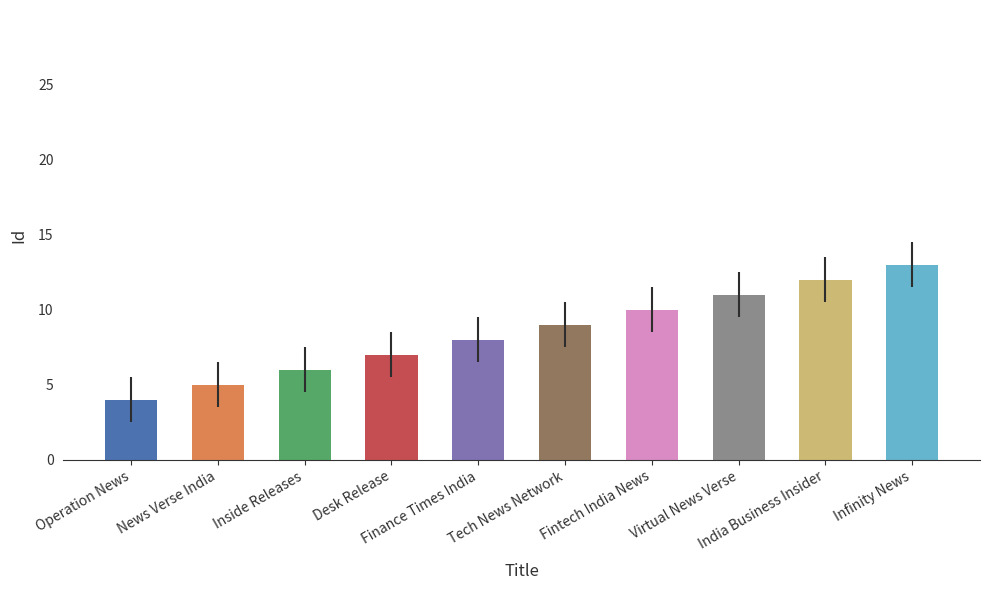

Between News Verse India and India Business Insider, which is larger?

India Business Insider